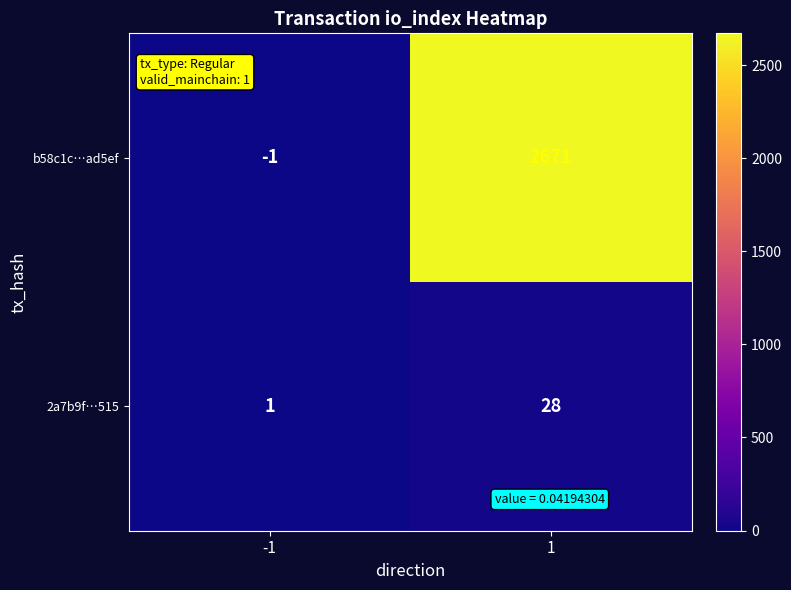

Which series has the widest spread of values?

b58c1c…ad5ef